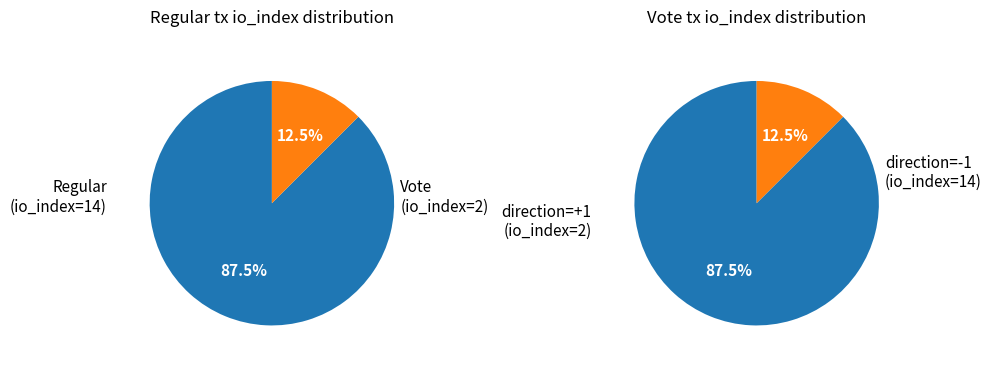

True or false: Regular (io_index=14) accounts for 82% of the total.

False